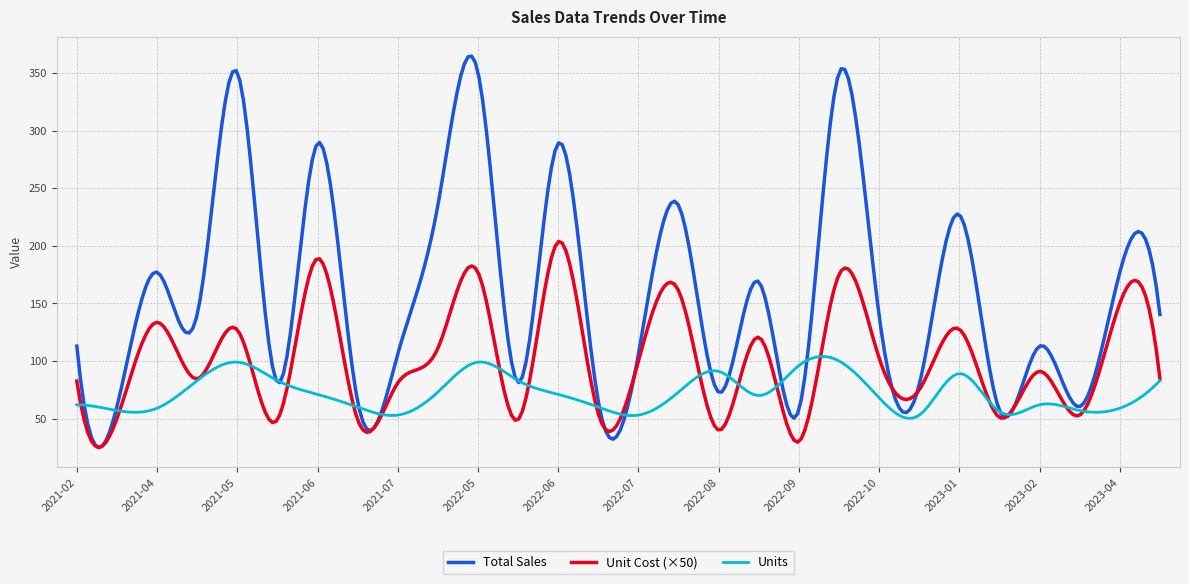

What is the highest value of the Unit Cost (×50) series?

203.7